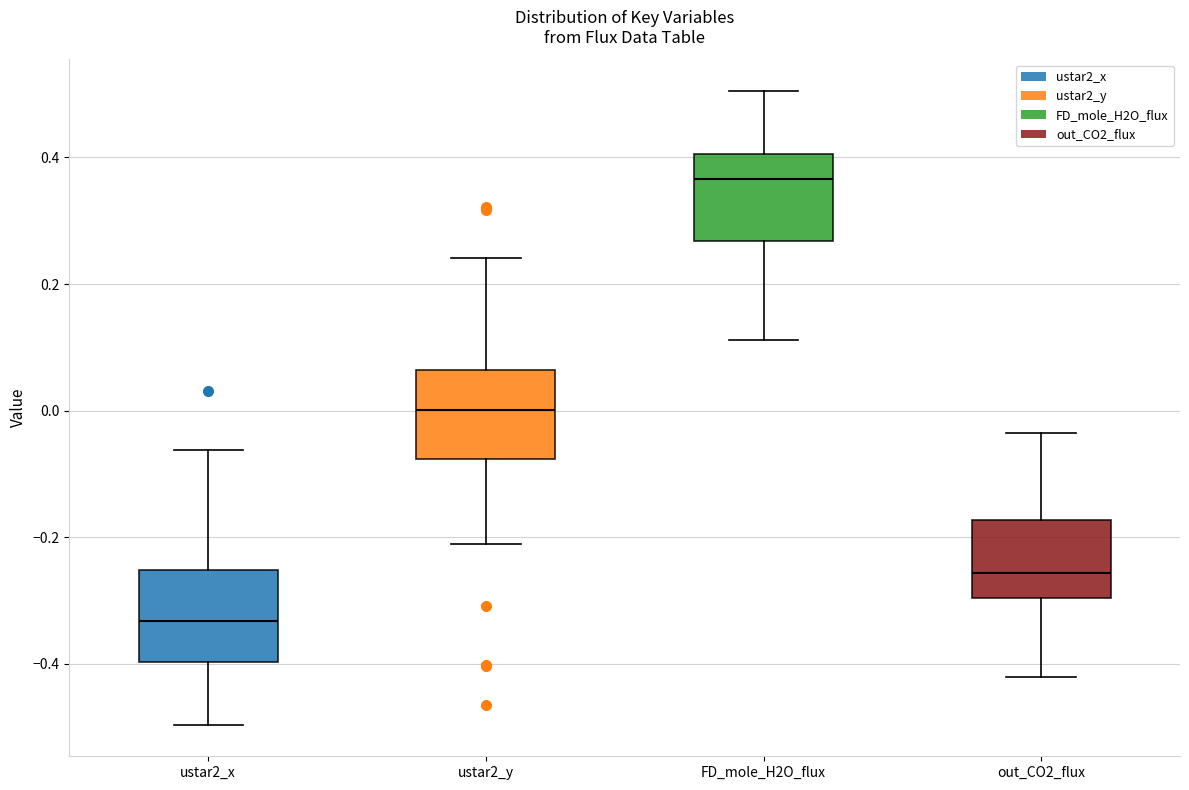

Where is the upper edge of the box for ustar2_y on the y-axis? The values are not printed on the chart, so give them approximately, as read against the axis.

0.06